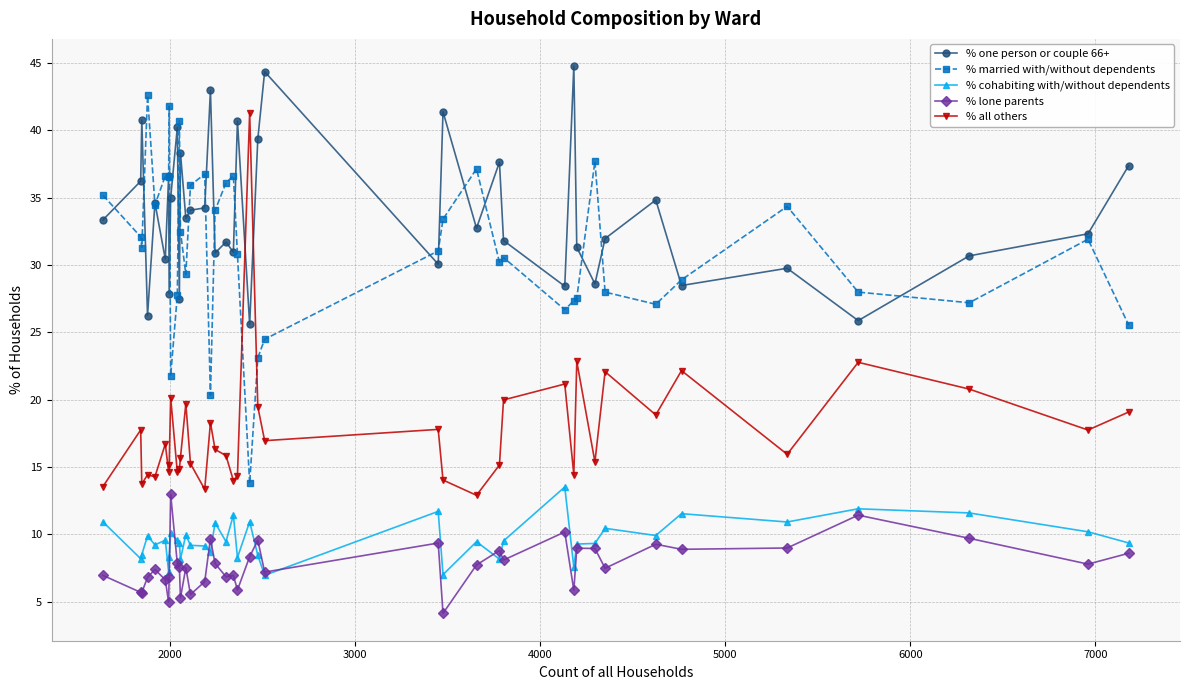

What is the maximum value for % lone parents?

13.0